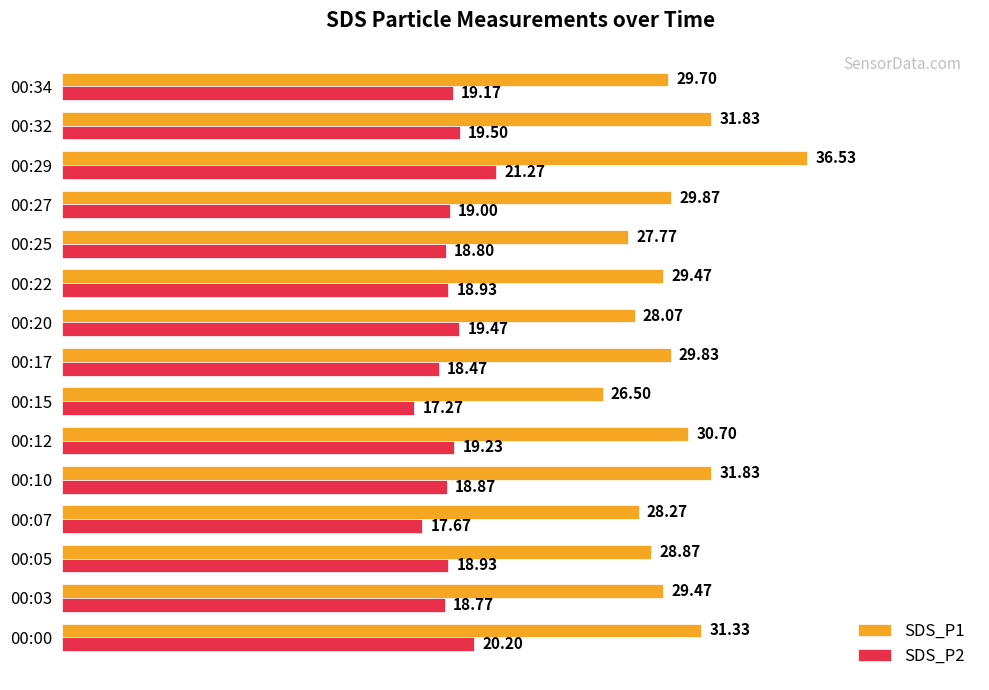

How many data points does each series have?

15